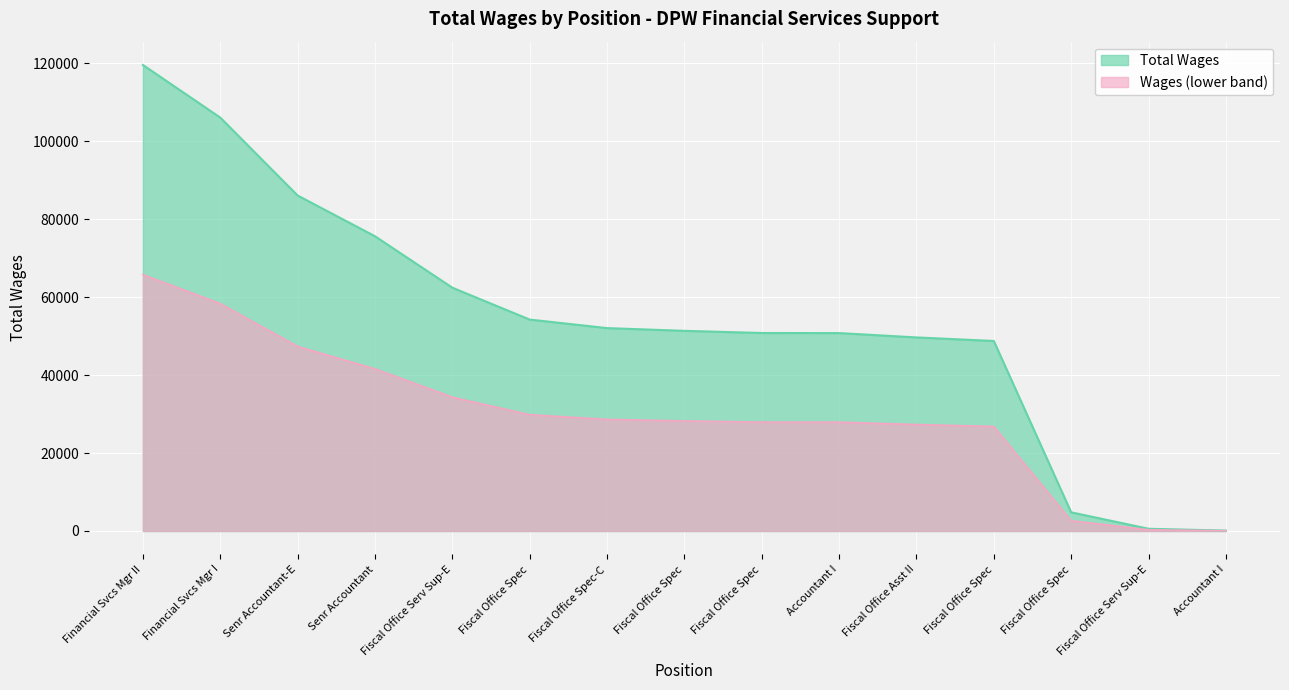

How many data points are less than 51347?

7